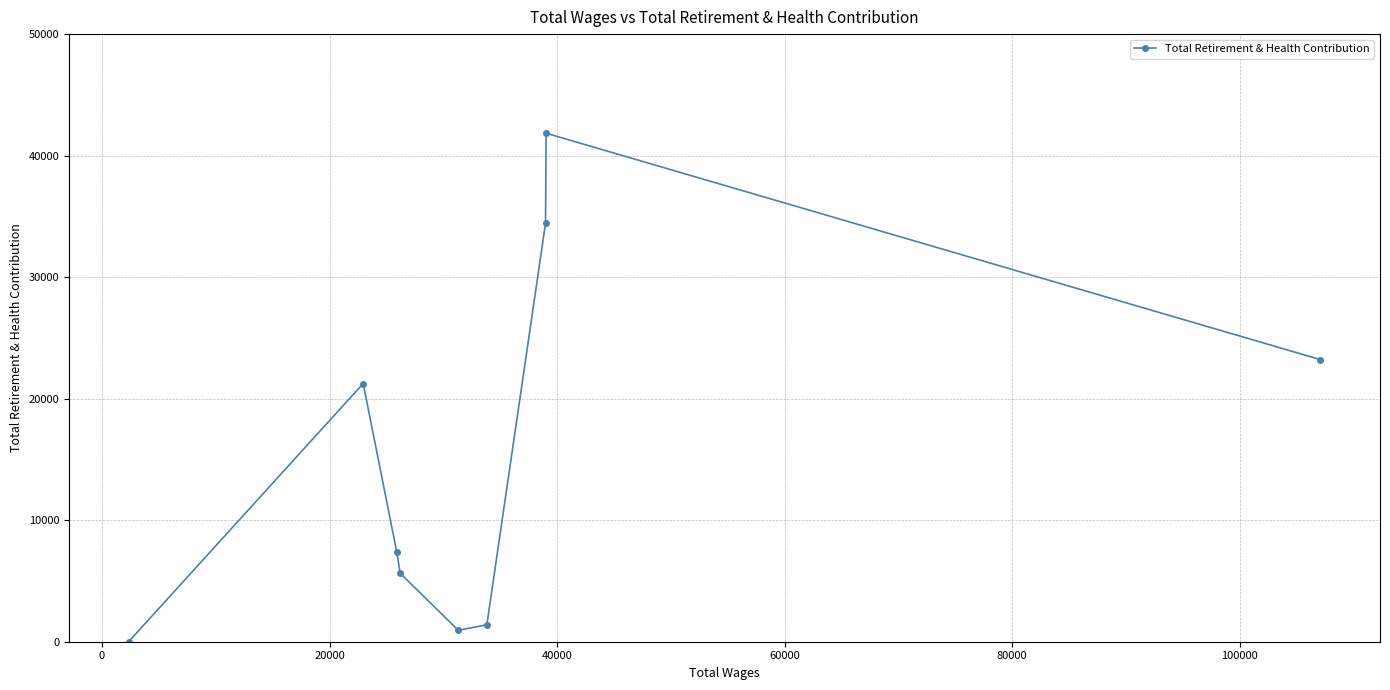

How many lines are shown in the chart?

1